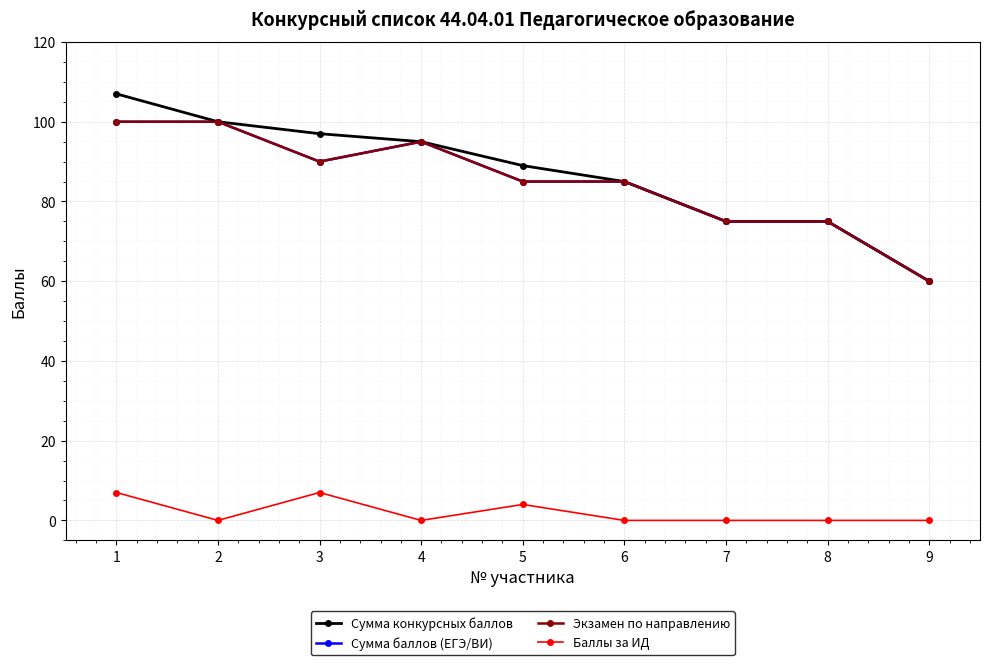

Reading left to right, what are all the values shown in this chart?

Сумма конкурсных баллов: 107	100	97	95	89	85	75	75	60
Сумма баллов (ЕГЭ/ВИ): 100	100	90	95	85	85	75	75	60
Экзамен по направлению: 100	100	90	95	85	85	75	75	60
Баллы за ИД: 7	0	7	0	4	0	0	0	0